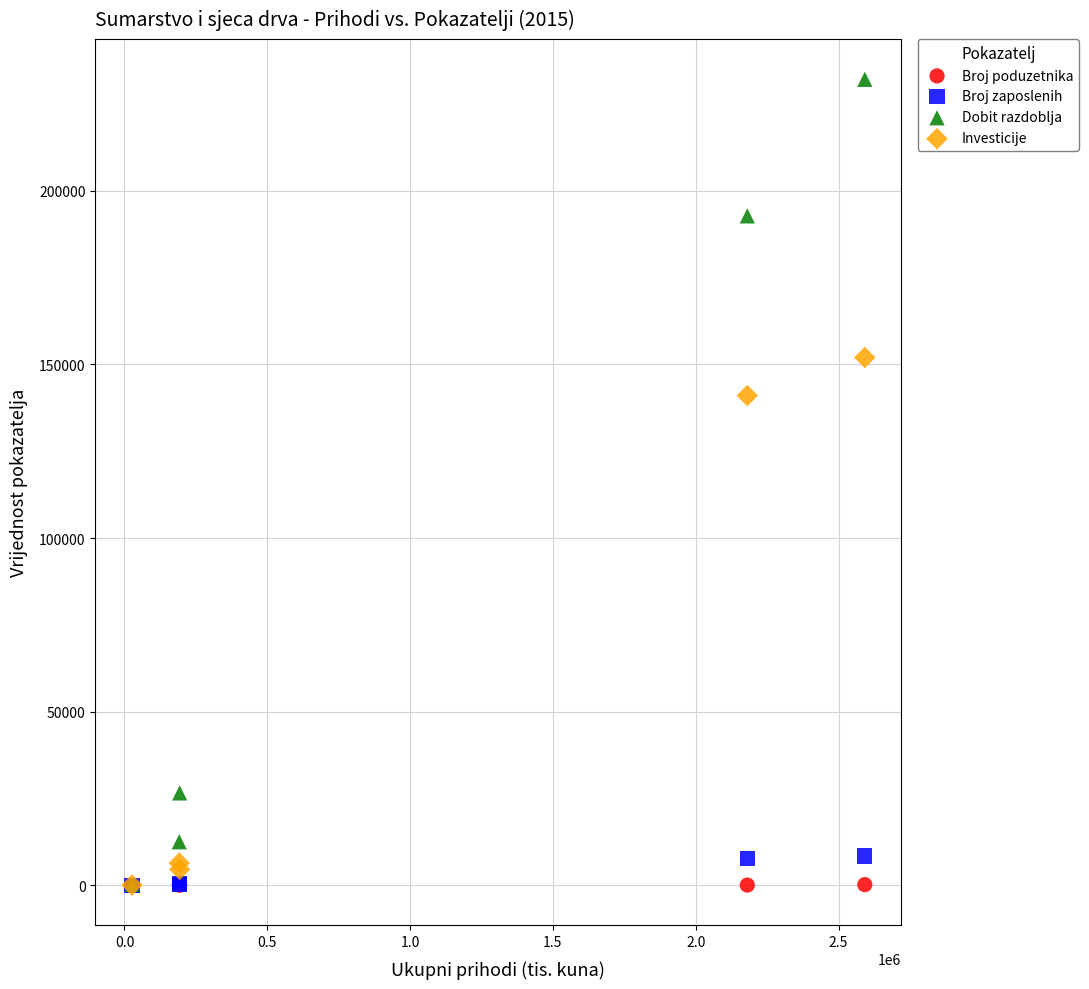

Across all series, what Y value is closest to 116065?

141036.3